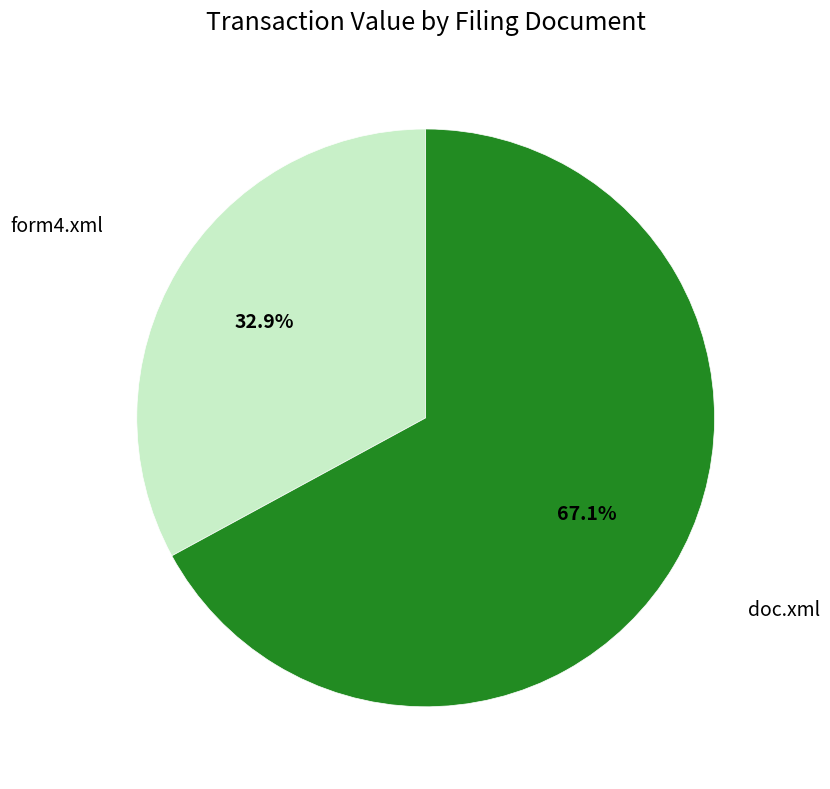

Which category has the biggest portion of the pie?

doc.xml